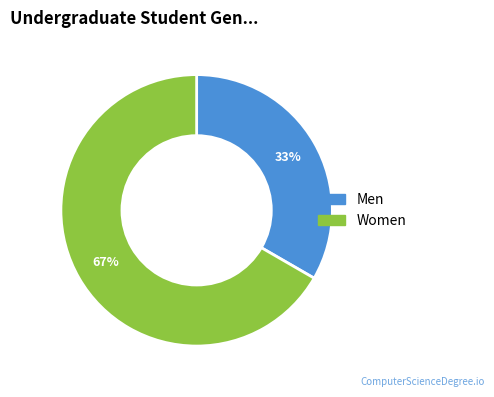

Is there any slice that represents more than half of the pie?

Yes